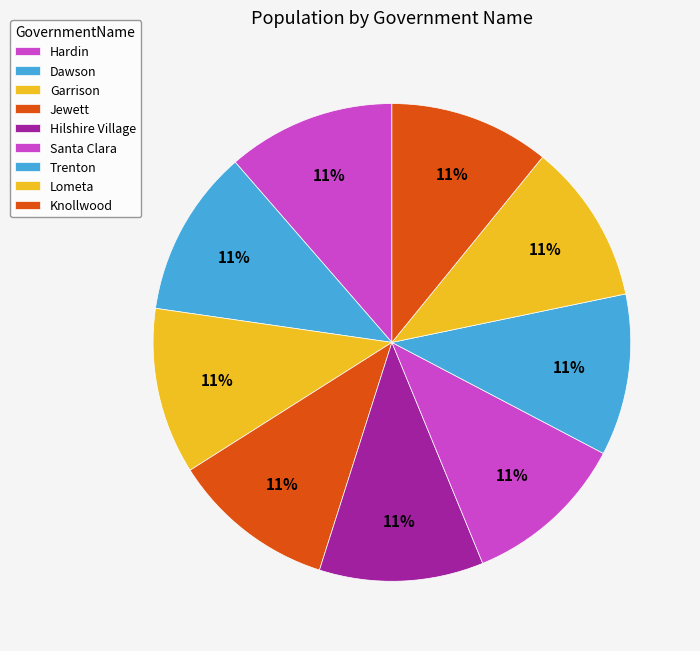

How many slices are in this pie chart?

9